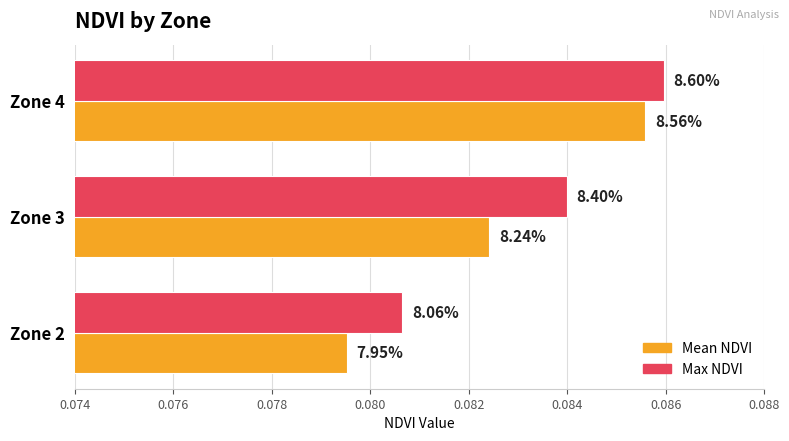

What are all the series names shown in the legend?

Mean NDVI, Max NDVI